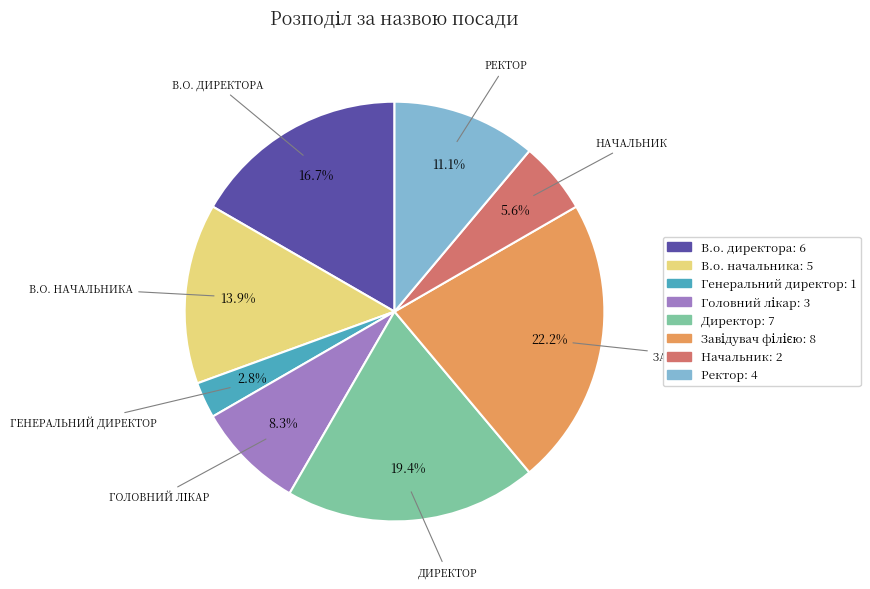

How many slices are in this pie chart?

8